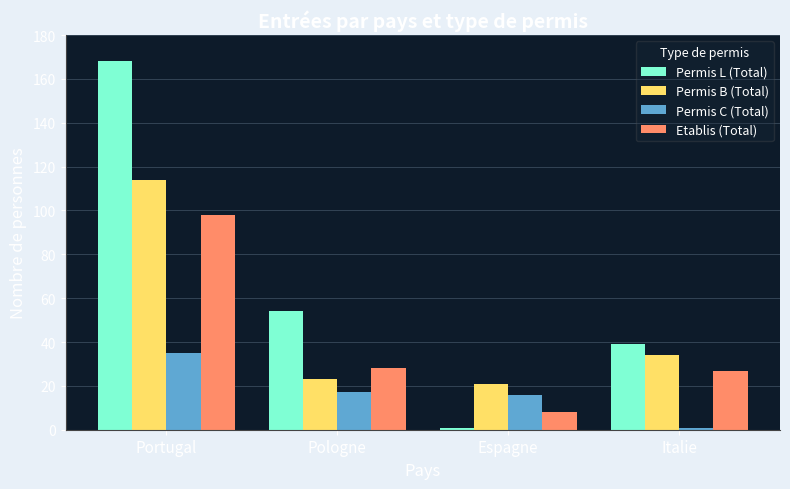

True or false: Etablis (Total) has a value of 27 at Italie.

True